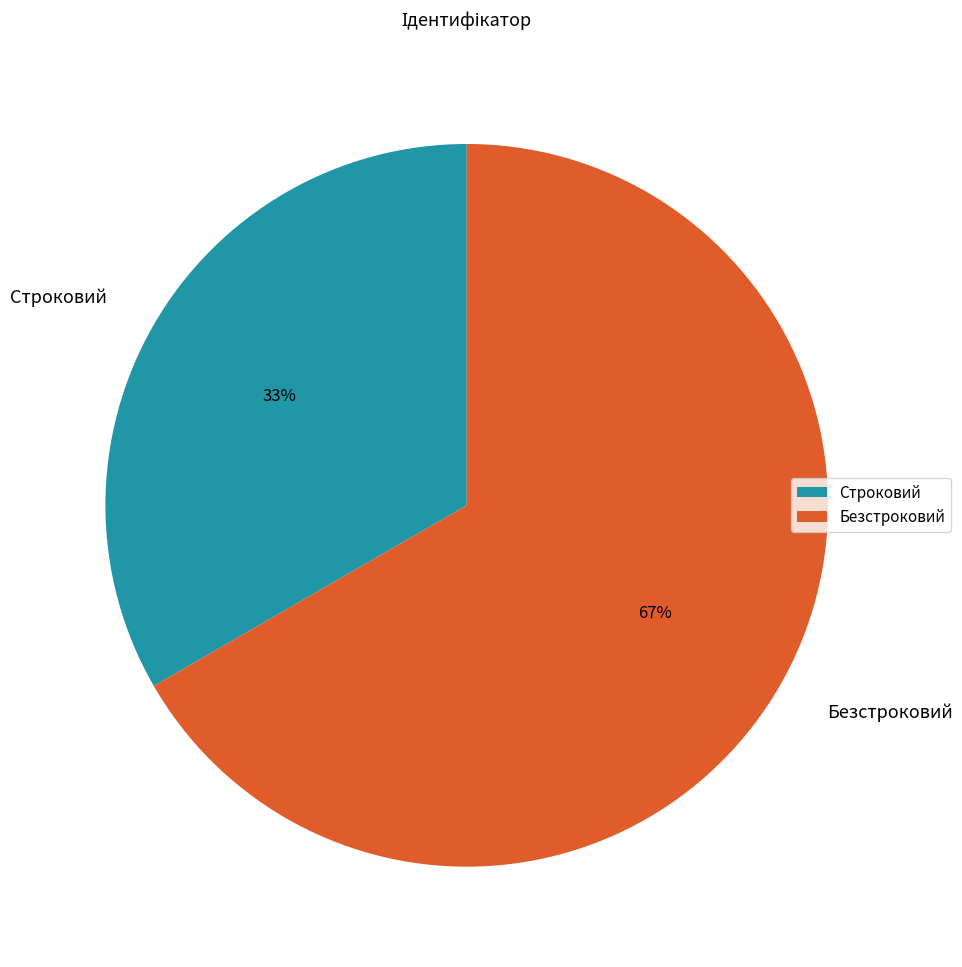

Which category accounts for the majority?

Безстроковий